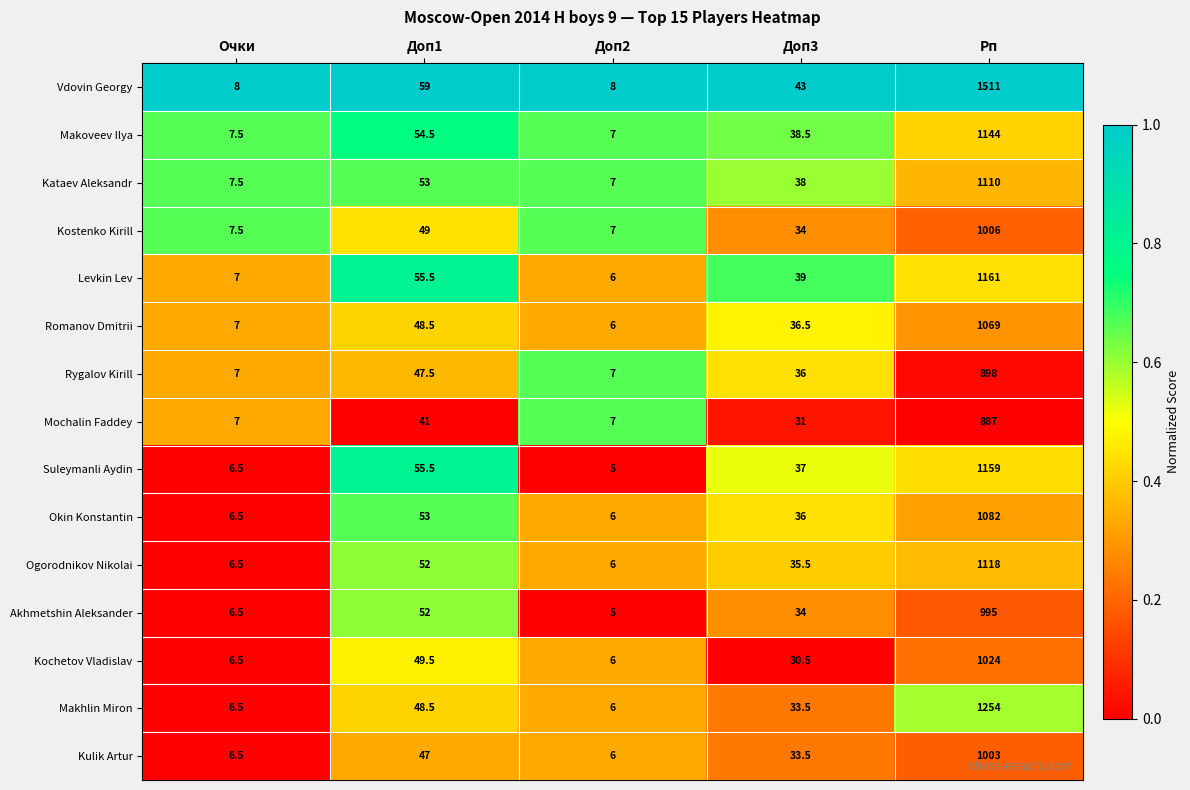

Is it true that Suleymanli Aydin equals 2.9 at Доп2?

False